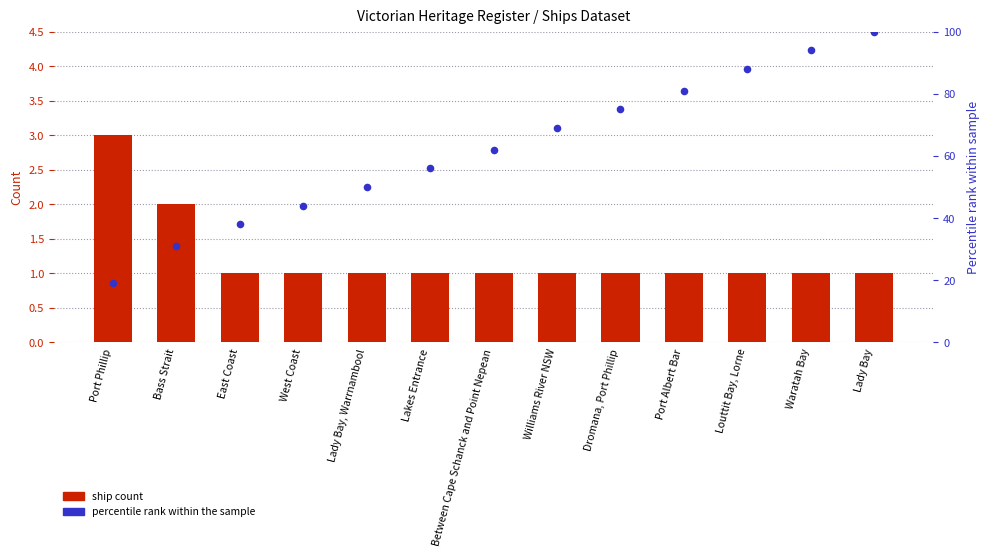

Is the value of ship count at Port Albert Bar greater than the value of percentile rank within the sample at East Coast?

No